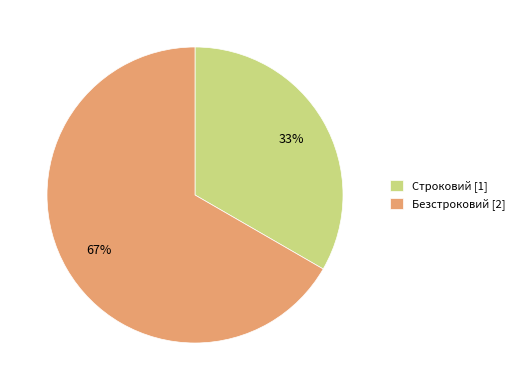

What percentage is the Безстроковий slice, to the nearest percent?

67%